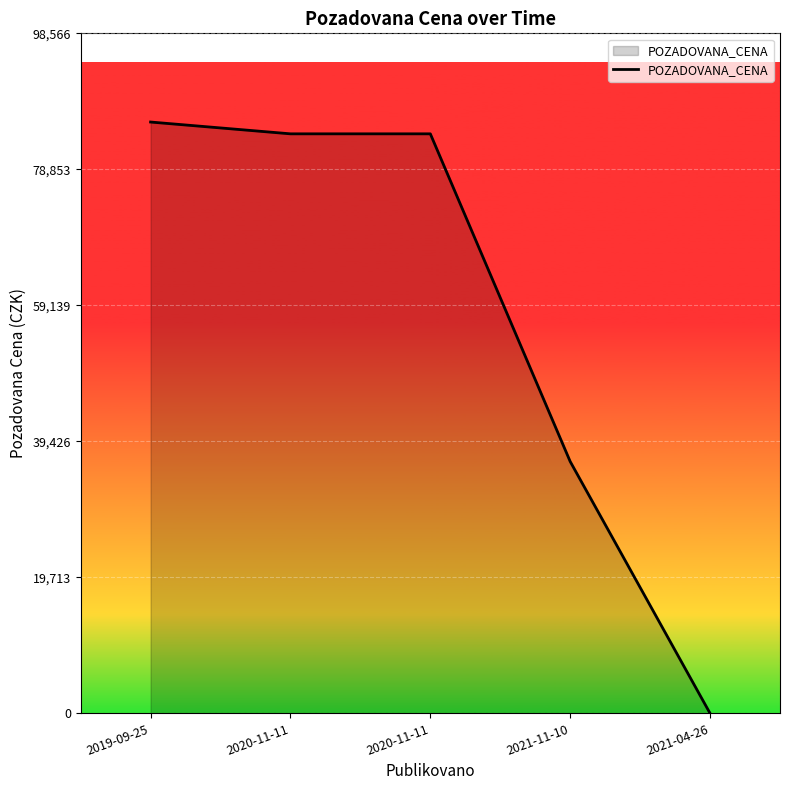

Rank the categories by value from lowest to highest.

2021-04-26, 2021-11-10, 2020-11-11, 2020-11-11, 2019-09-25